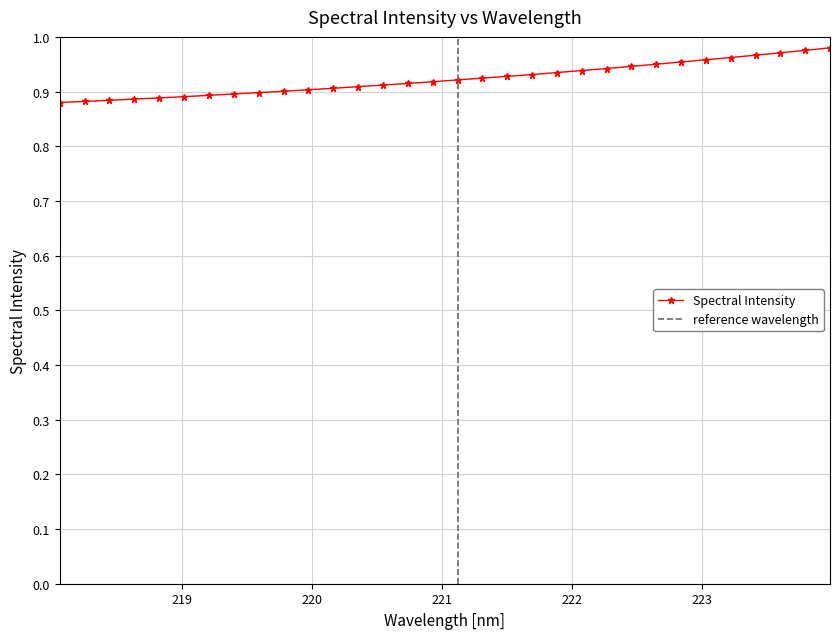

What is the label of the 17th point from the right?

220.9264